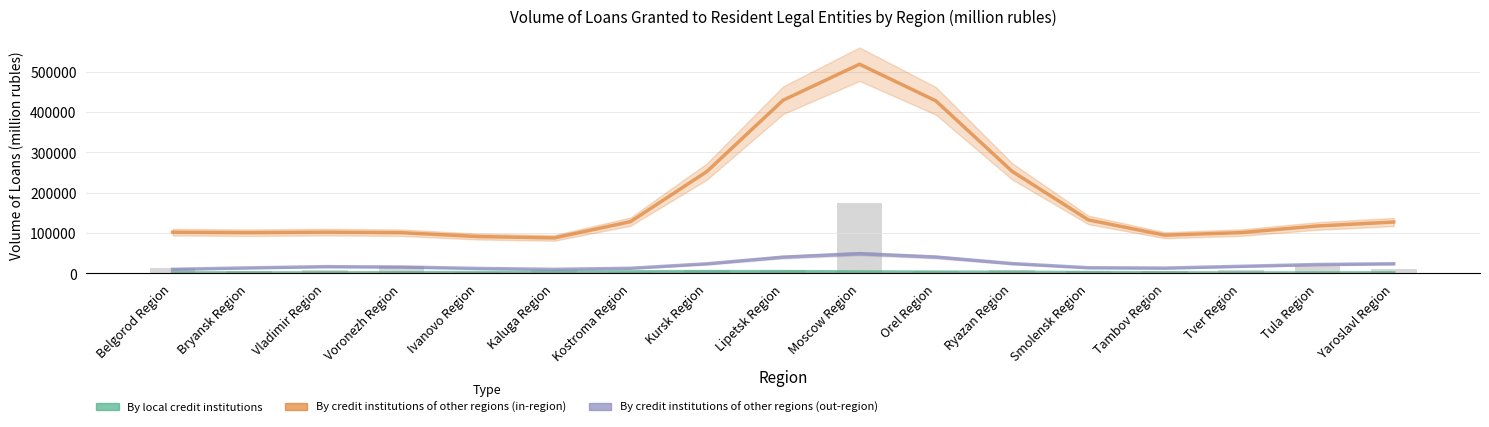

What are all the series names shown in the legend?

By local credit institutions, By credit institutions of other regions (in-region), By credit institutions of other regions (out-region)